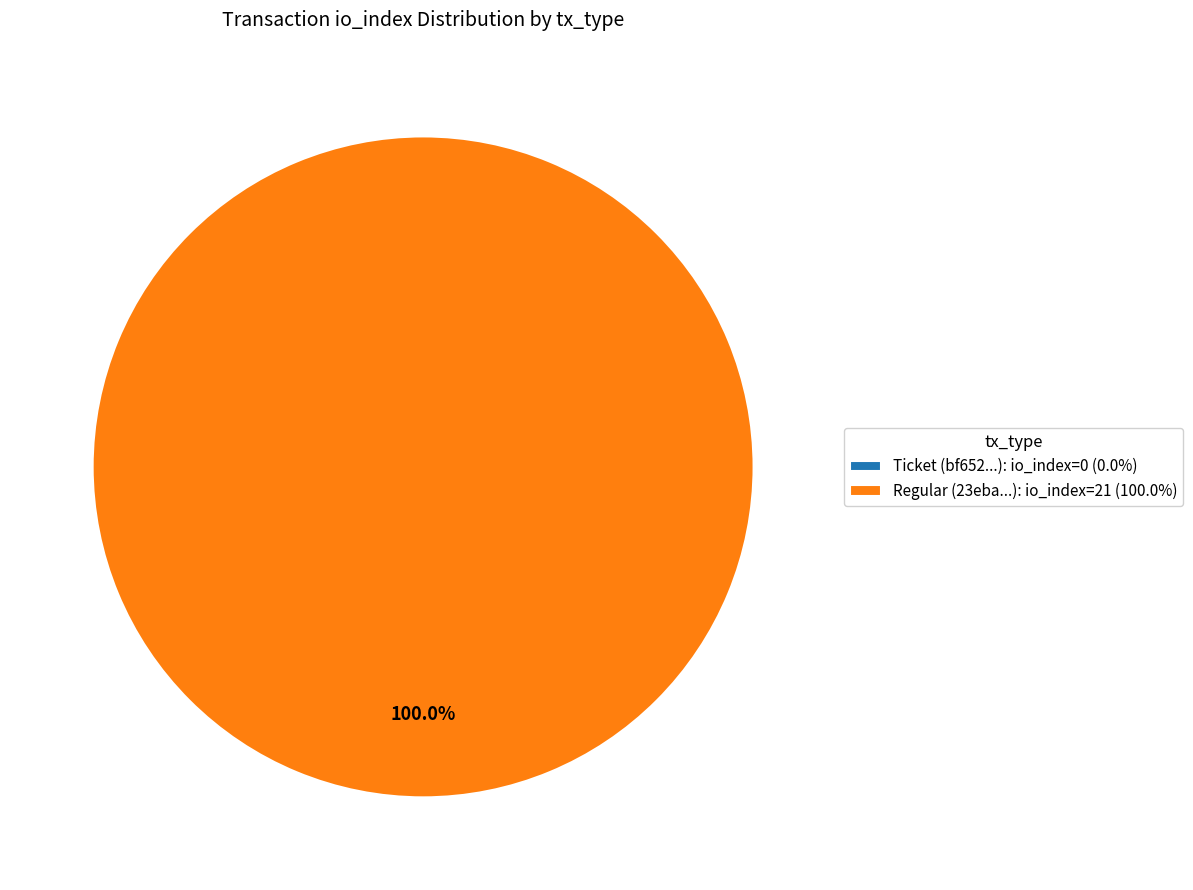

To the nearest percent, what is the difference between the largest and smallest slice percentages?

100%